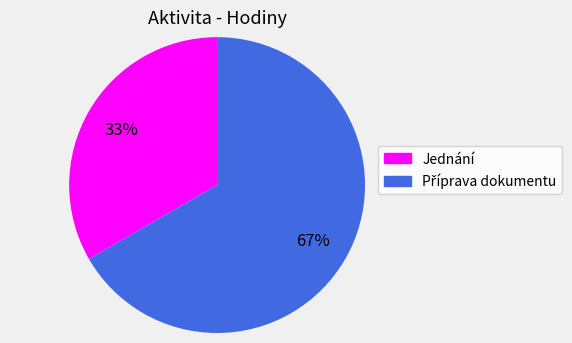

Is there any slice that represents more than half of the pie?

Yes